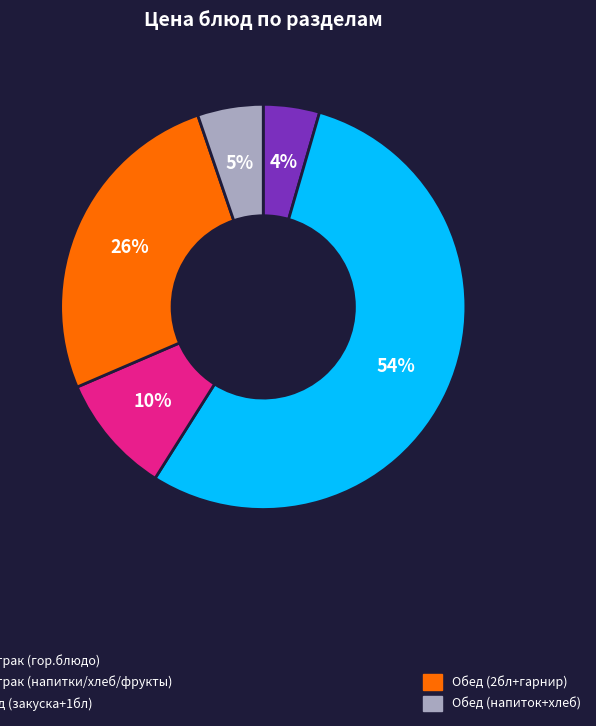

To the nearest percent, what is the average slice percentage?

20%